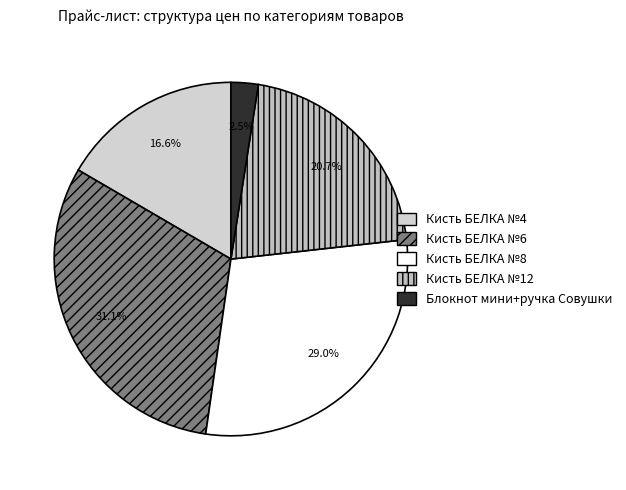

Rank the categories by value from highest to lowest.

Кисть БЕЛКА №6, Кисть БЕЛКА №8, Кисть БЕЛКА №12, Кисть БЕЛКА №4, Блокнот мини+ручка Совушки